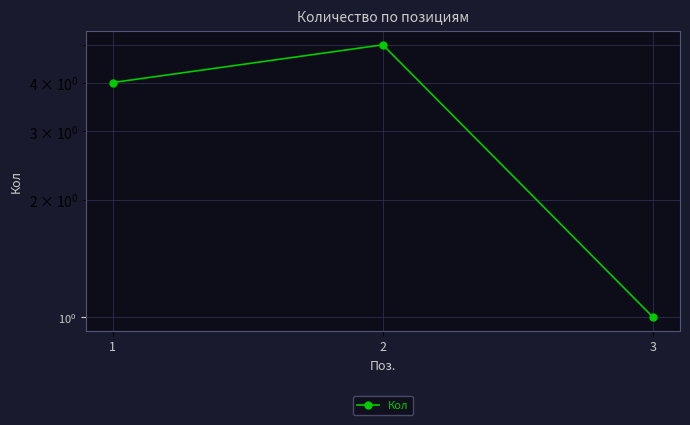

How many values exceed 4?

1